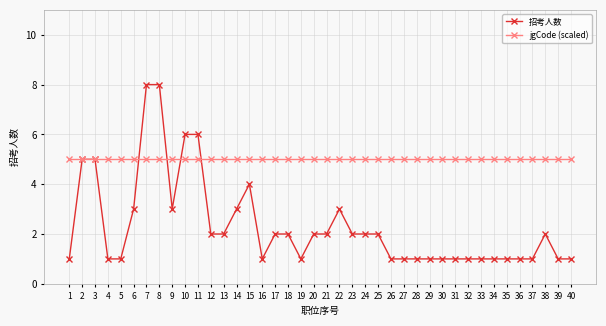

What is the value of the jgCode (scaled) point at the 13th from the left?

5